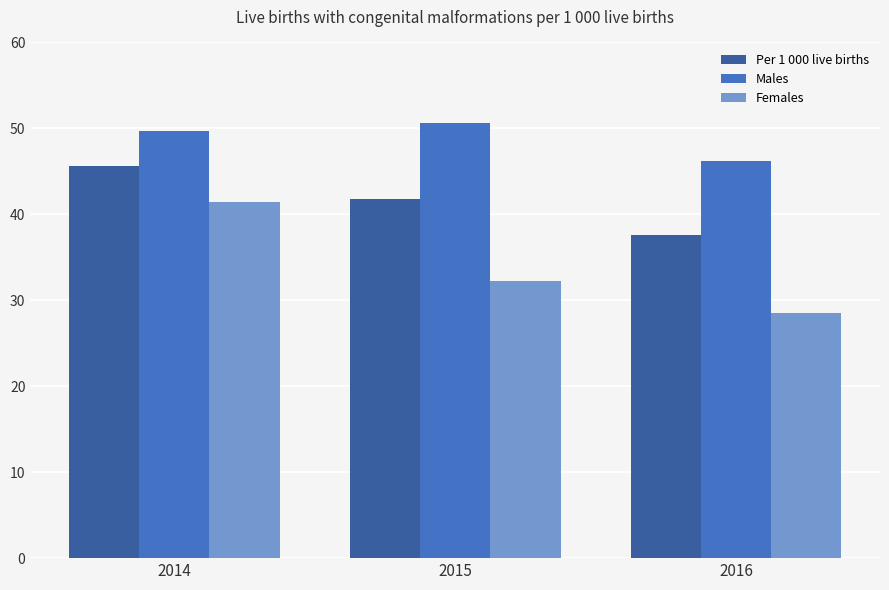

What is the minimum value shown in the chart?

28.5